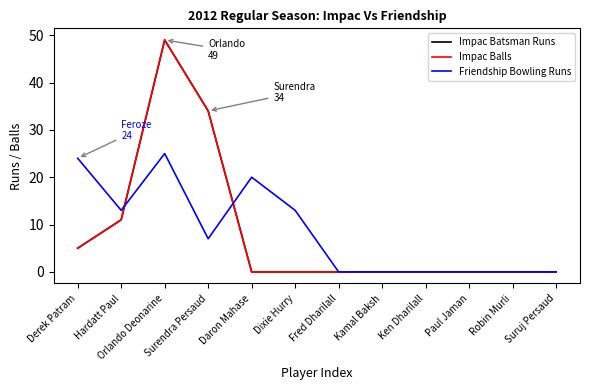

Is this an area chart (filled region under the line)?

No